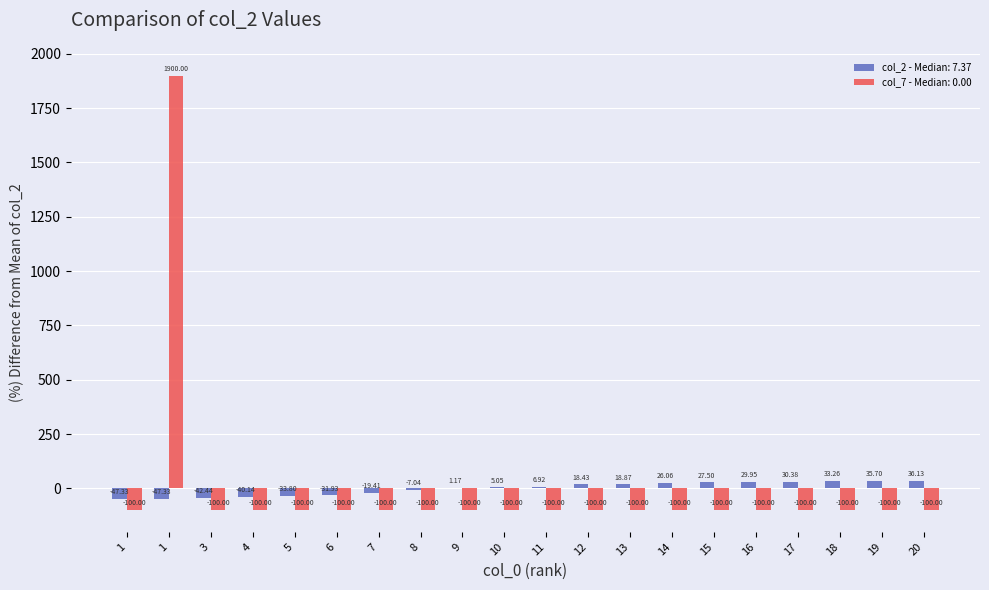

Count the number of data series in this chart.

2